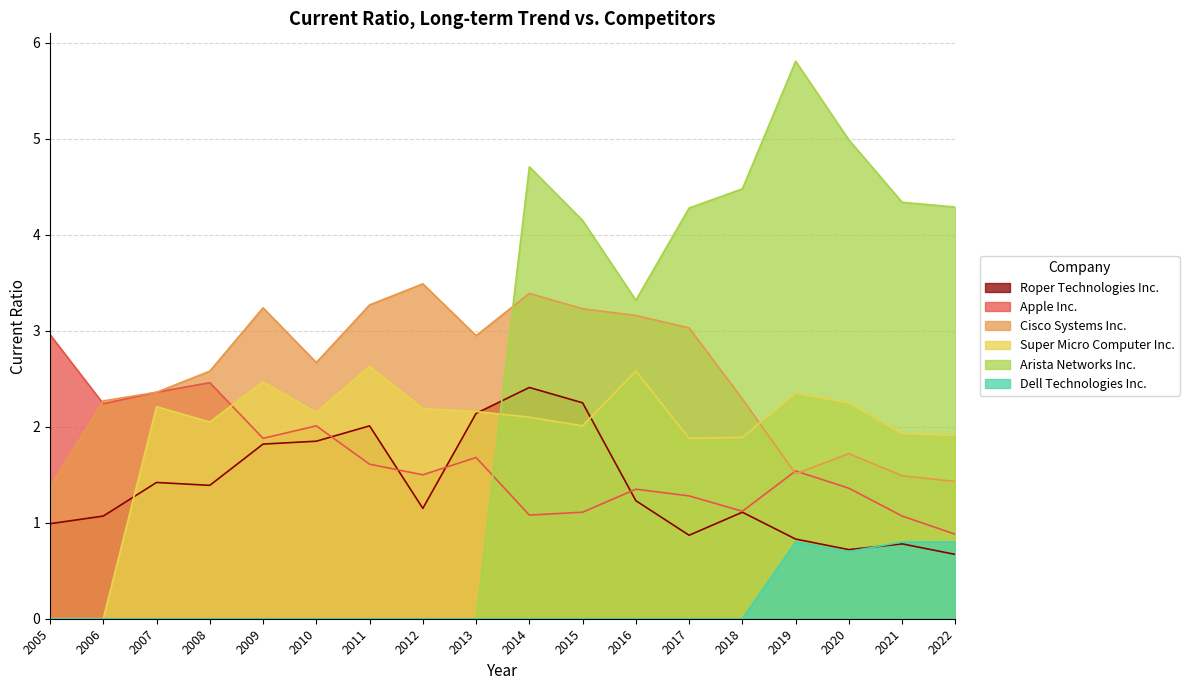

At which category is the sum across all series the highest?

2014